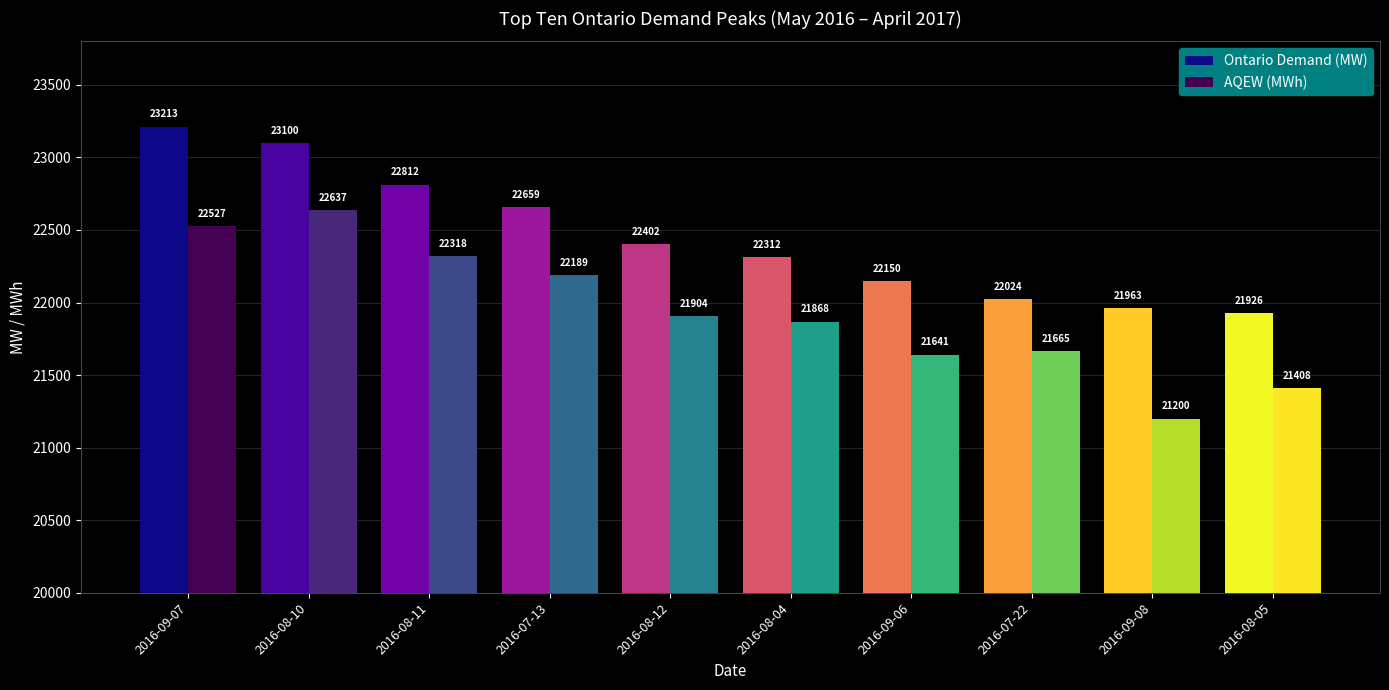

At which label is AQEW (MWh) closest to 21918?

2016-08-12